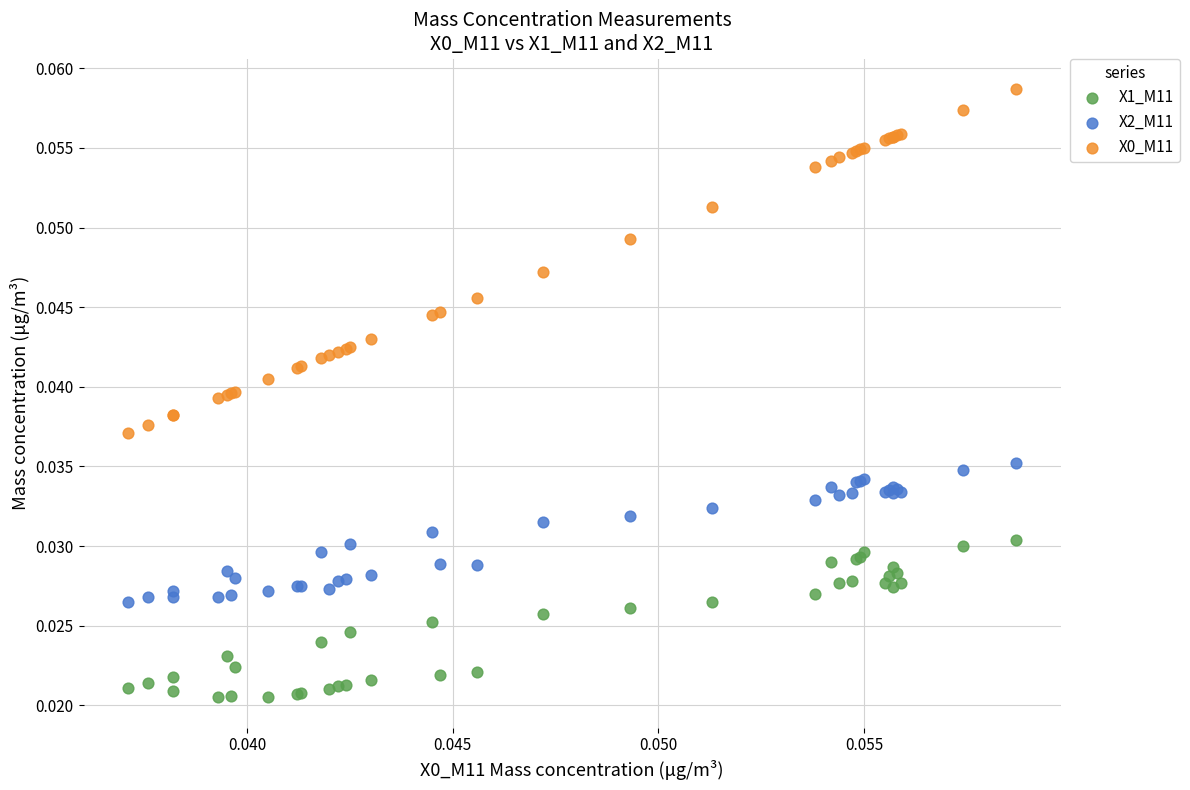

Which series contains the lowest Y value?

X1_M11